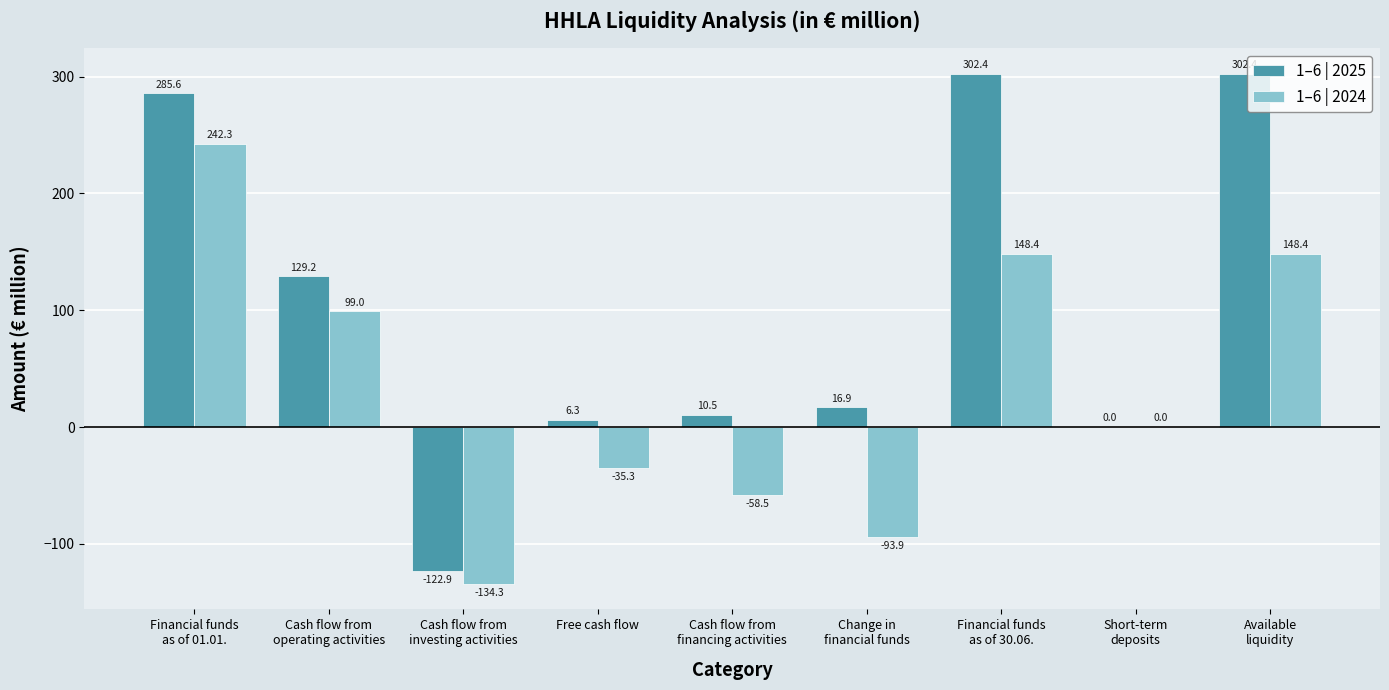

What is the average value of the 1–6 | 2025 series?

103.4